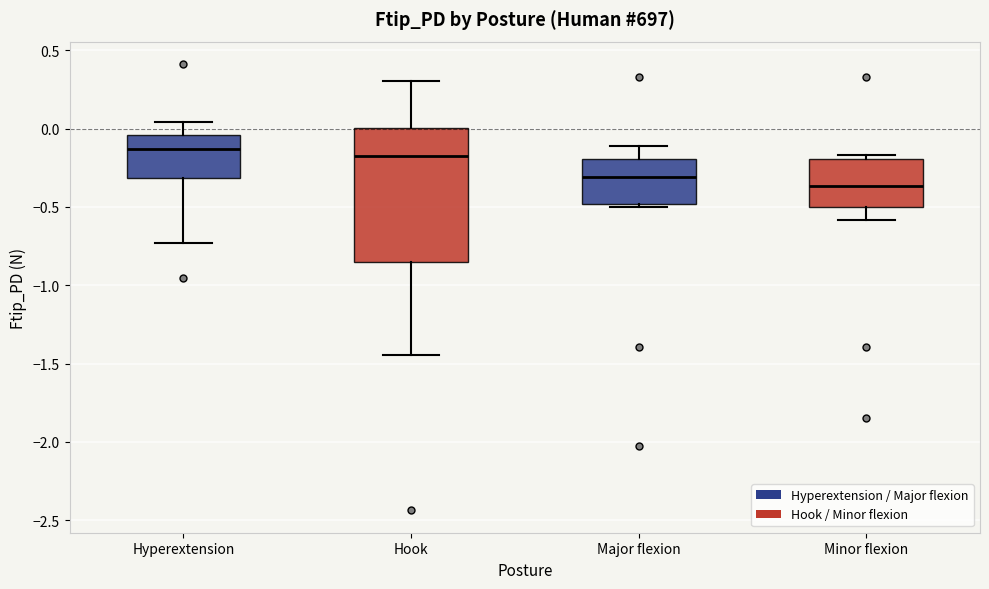

Reading left to right, transcribe this box plot: for each box, give where its median line is, the range the box spans, and where its two whiskers end, as read against the y-axis. The values are not printed on the chart, so give them approximately, as read against the axis.

Hyperextension: median -0.15, box -0.30 to -0.05, whiskers -0.75 to 0.05
Hook: median -0.15, box -0.85 to 0.00, whiskers -1.45 to 0.30
Major flexion: median -0.30, box -0.50 to -0.20, whiskers -0.50 (just below the box's lower edge) to -0.10
Minor flexion: median -0.35, box -0.50 to -0.20, whiskers -0.60 to -0.15